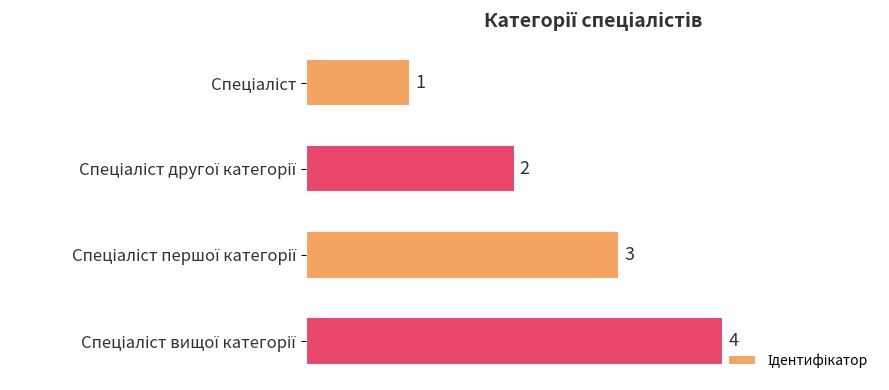

Count the number of categories in the chart.

4